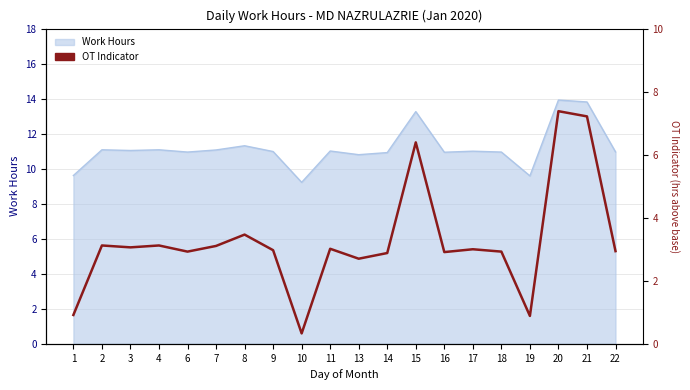

Where is the data nearest to the value 3?

17